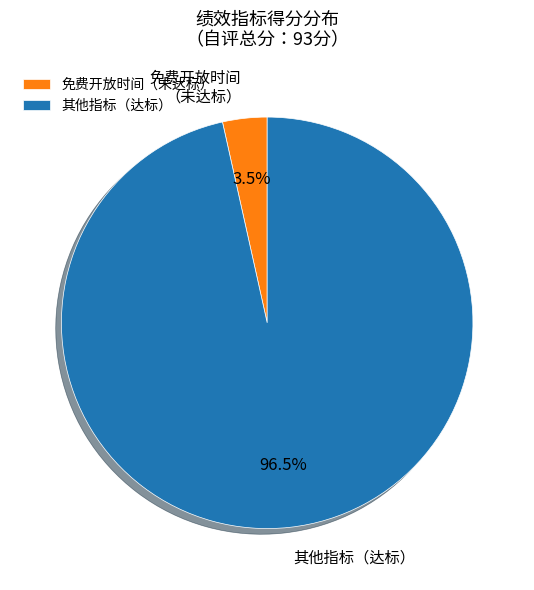

What is the total percentage of 免费开放时间（未达标） and 其他指标（达标）?

100.0%